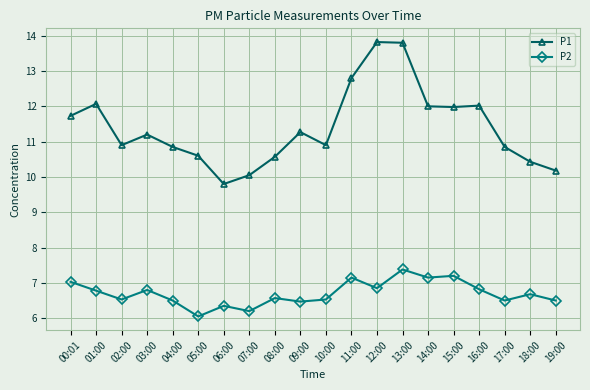

What is the sum of all P2 values?

134.0